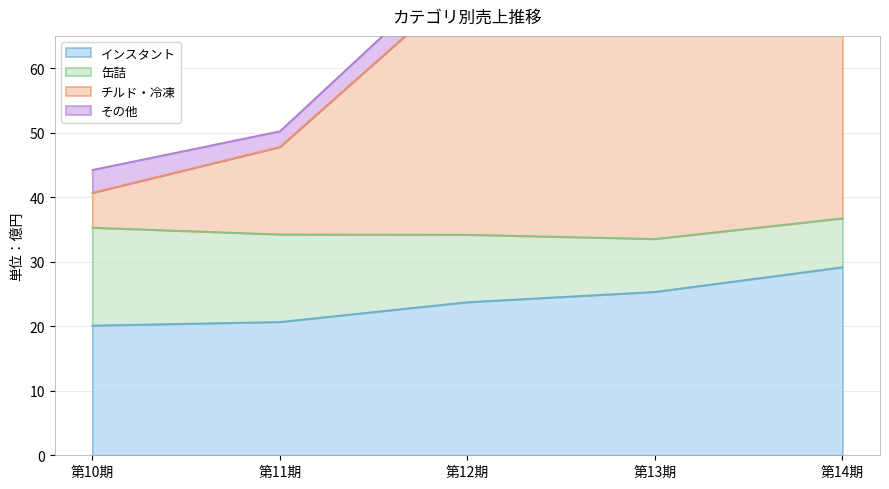

True or false: チルド・冷凍 and インスタント intersect in this chart.

False